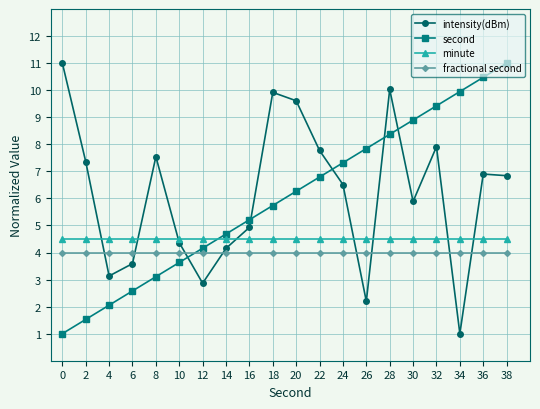

How many data points does each series have?

20